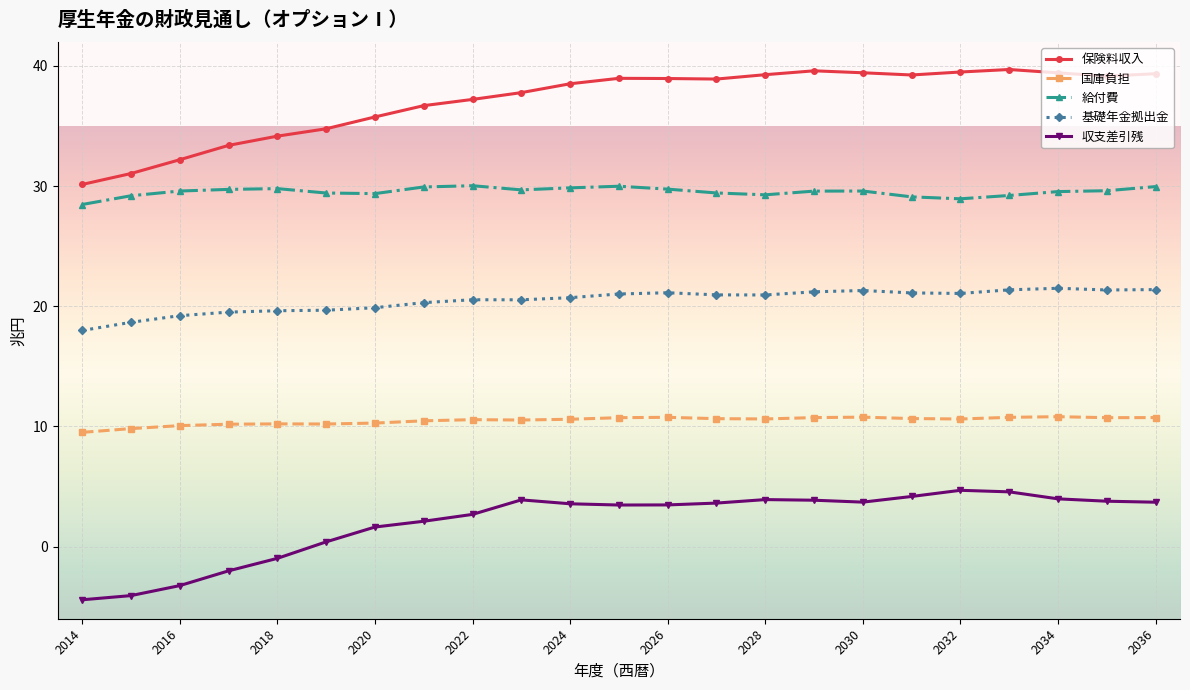

True or false: 保険料収入 and 給付費 intersect in this chart.

False